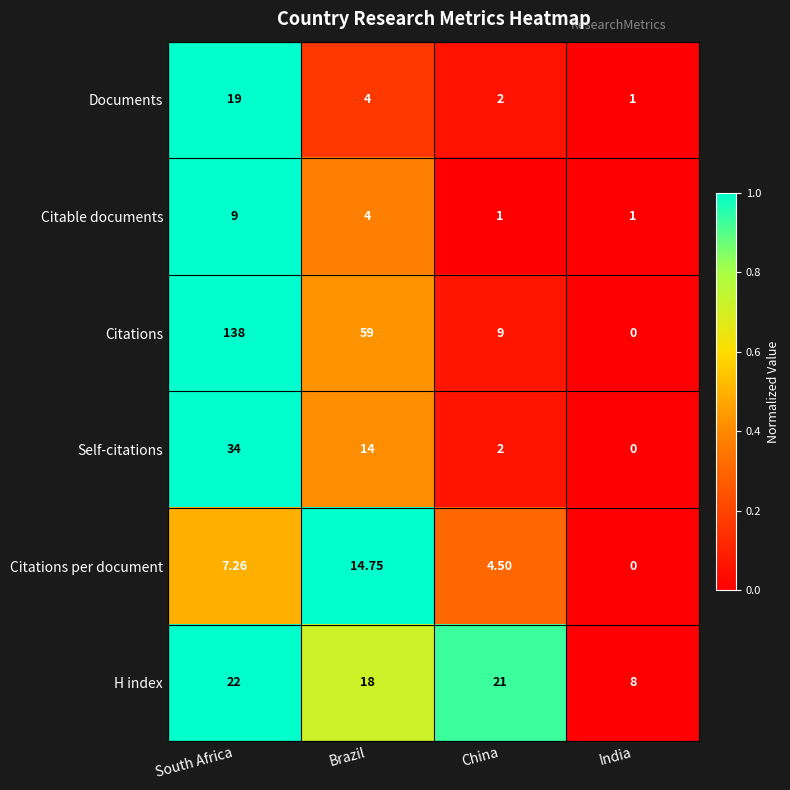

How many values in the Self-citations series are below 14?

2